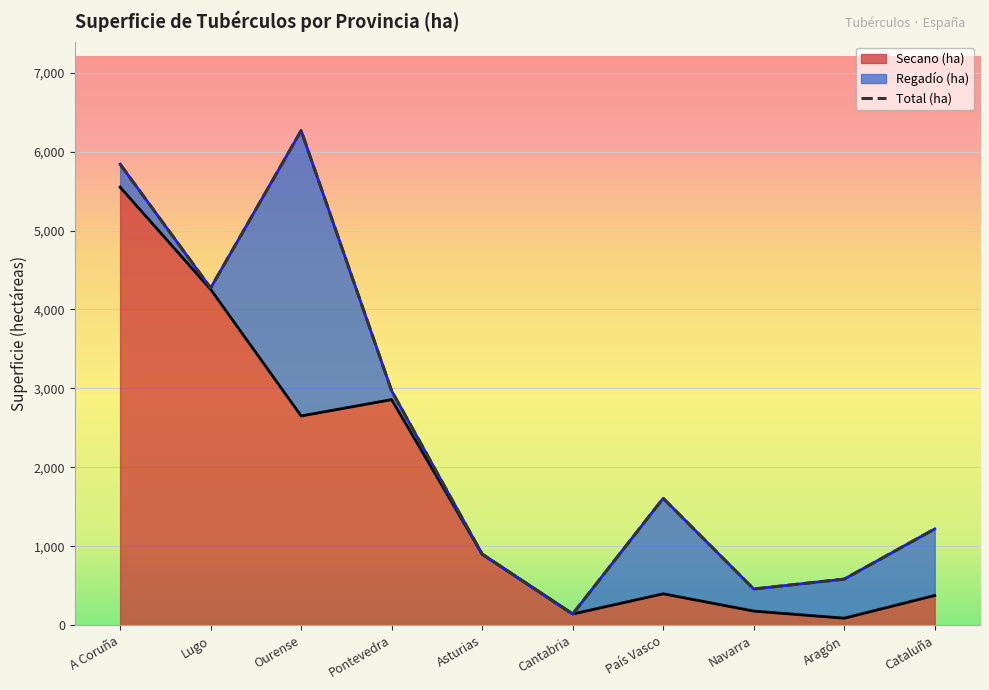

What is the highest value of the Secano (ha) series?

5549